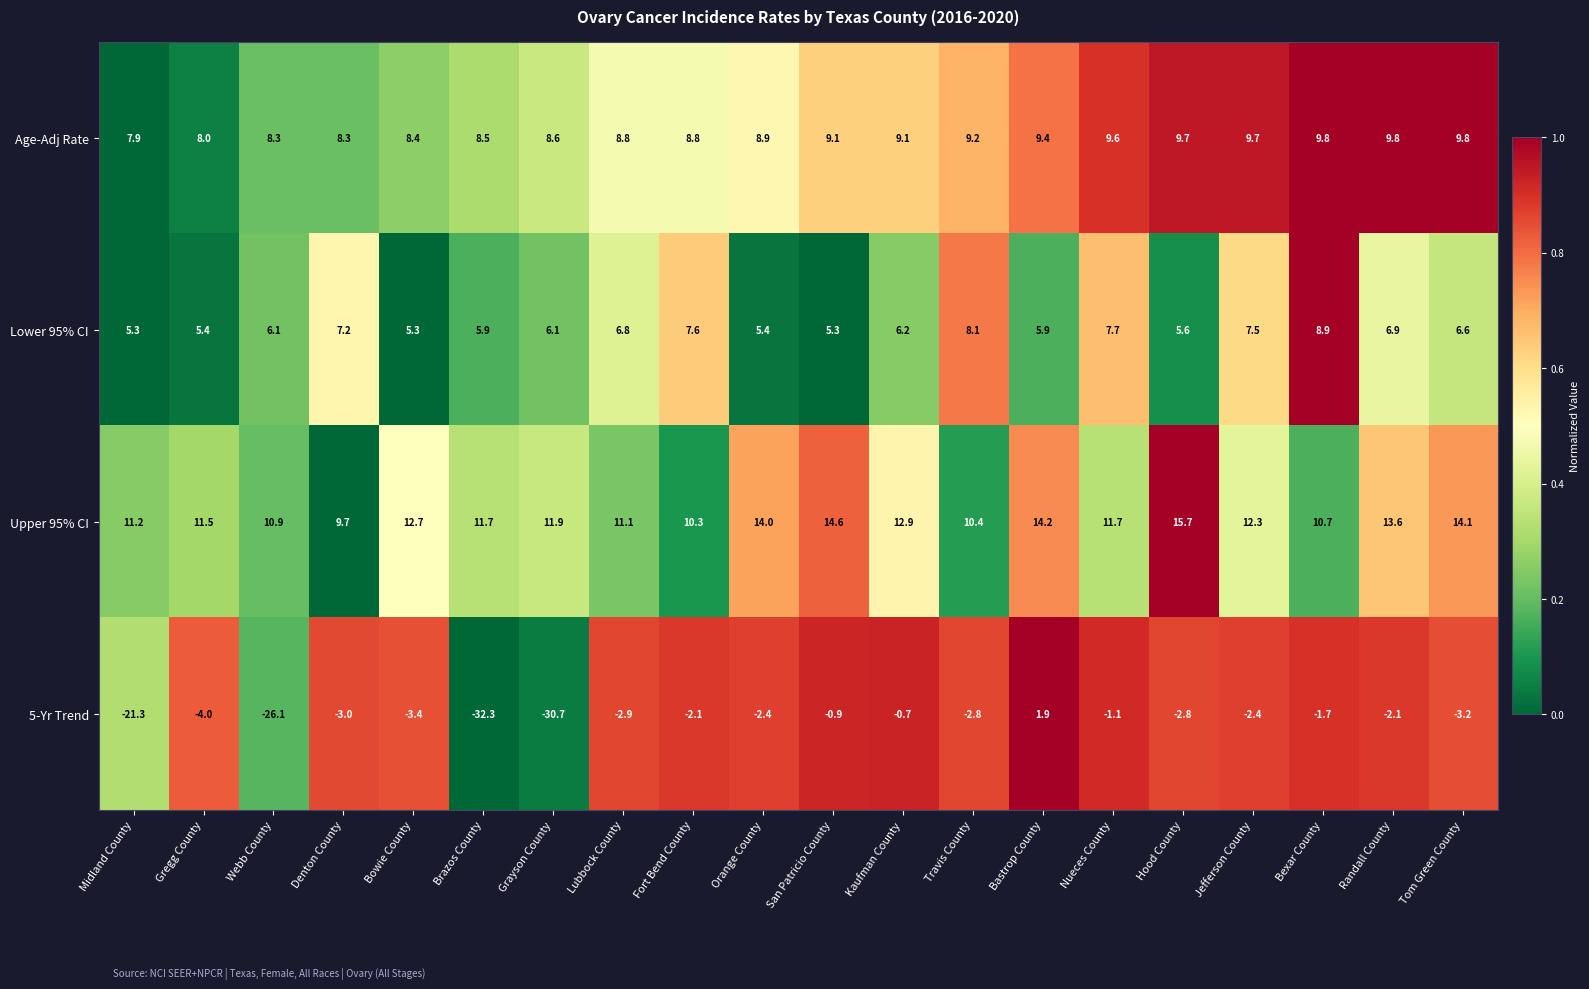

At which category is the sum across all series the highest?

Bastrop County